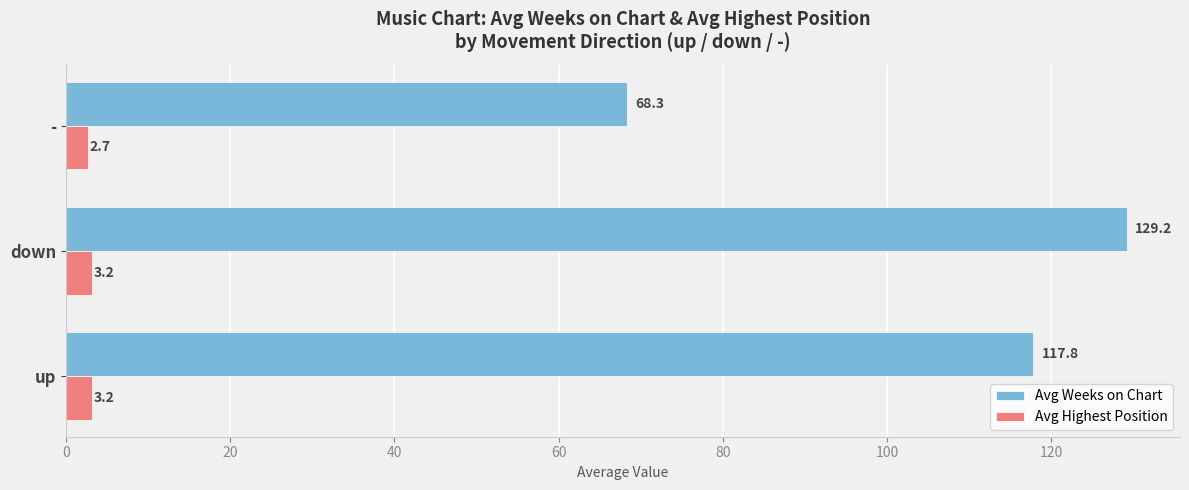

True or false: Avg Highest Position has a value of 3.2 at up.

True